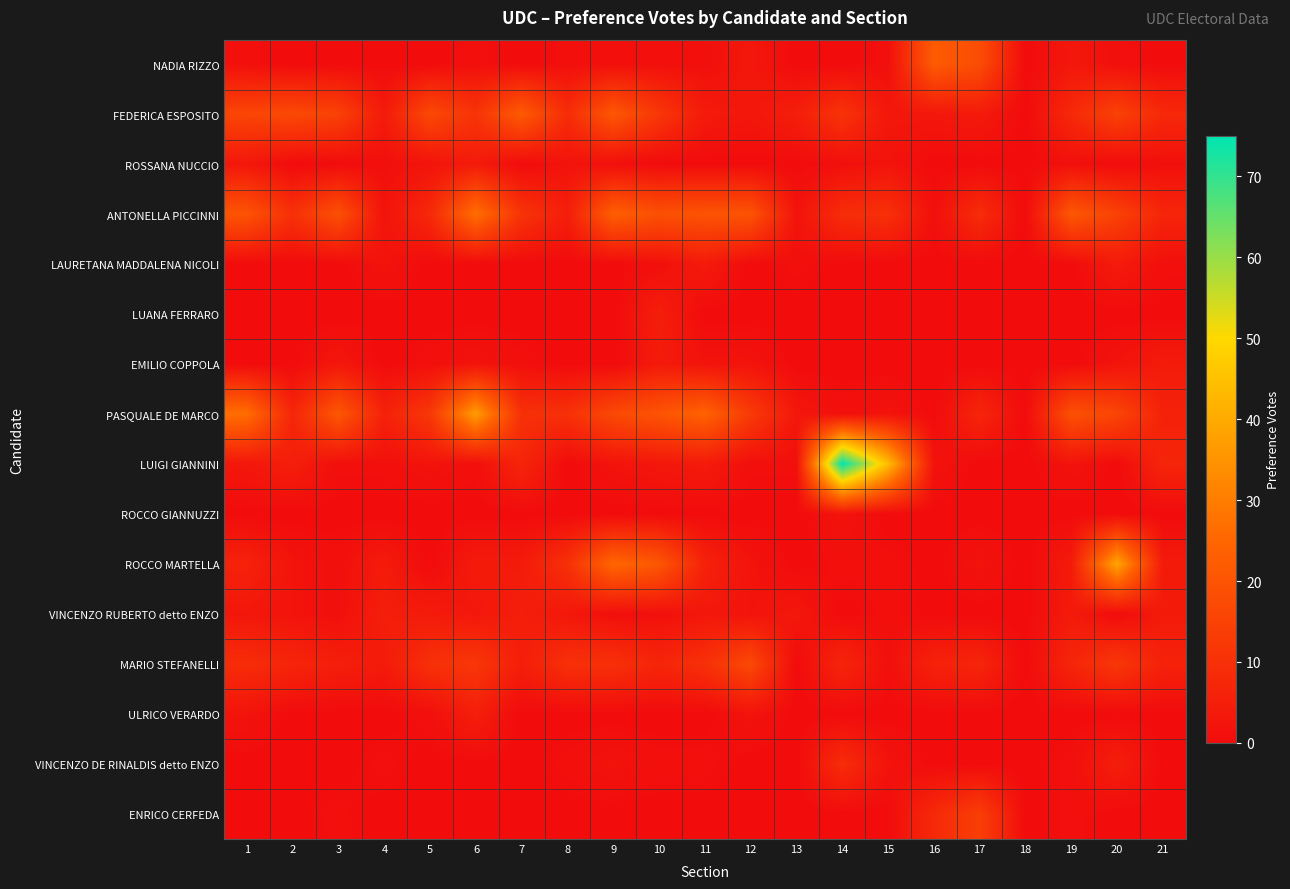

Reading left to right, extract all data points from this chart.

NADIA RIZZO: 1=1	2=0	3=0	4=0	5=0	6=1	7=0	8=1	9=1	10=1	11=1	12=3	13=0	14=0	15=1	16=22	17=18	18=0	19=3	20=1	21=0
FEDERICA ESPOSITO: 1=16	2=17	3=15	4=4	5=17	6=11	7=22	8=9	9=21	10=12	11=4	12=3	13=5	14=11	15=3	16=3	17=4	18=0	19=8	20=15	21=8
ROSSANA NUCCIO: 1=3	2=0	3=0	4=1	5=2	6=4	7=0	8=2	9=1	10=0	11=0	12=0	13=0	14=1	15=2	16=0	17=0	18=0	19=1	20=0	21=1
ANTONELLA PICCINNI: 1=20	2=10	3=19	4=2	5=8	6=27	7=11	8=5	9=23	10=19	11=20	12=20	13=2	14=9	15=10	16=1	17=9	18=0	19=21	20=15	21=7
LAURETANA MADDALENA NICOLI: 1=0	2=0	3=0	4=2	5=0	6=0	7=0	8=0	9=0	10=1	11=4	12=0	13=1	14=0	15=0	16=0	17=0	18=0	19=0	20=4	21=1
LUANA FERRARO: 1=0	2=0	3=0	4=0	5=0	6=0	7=0	8=0	9=0	10=5	11=0	12=0	13=0	14=0	15=0	16=0	17=0	18=0	19=0	20=0	21=0
EMILIO COPPOLA: 1=0	2=0	3=3	4=0	5=1	6=2	7=1	8=0	9=0	10=4	11=2	12=2	13=0	14=0	15=0	16=0	17=0	18=0	19=0	20=2	21=4
PASQUALE DE MARCO: 1=27	2=7	3=21	4=6	5=12	6=37	7=10	8=10	9=17	10=20	11=24	12=13	13=3	14=1	15=2	16=0	17=7	18=0	19=19	20=16	21=6
LUIGI GIANNINI: 1=3	2=5	3=1	4=1	5=2	6=1	7=7	8=0	9=2	10=3	11=4	12=1	13=1	14=75	15=44	16=2	17=0	18=0	19=2	20=0	21=7
ROCCO GIANNUZZI: 1=0	2=0	3=0	4=0	5=0	6=0	7=0	8=0	9=0	10=0	11=0	12=0	13=0	14=2	15=0	16=0	17=0	18=0	19=0	20=0	21=0
ROCCO MARTELLA: 1=6	2=2	3=1	4=4	5=0	6=4	7=4	8=10	9=25	10=21	11=6	12=2	13=0	14=1	15=1	16=0	17=2	18=0	19=4	20=39	21=4
VINCENZO RUBERTO detto ENZO: 1=3	2=2	3=1	4=5	5=4	6=3	7=5	8=3	9=1	10=1	11=3	12=2	13=3	14=0	15=1	16=0	17=0	18=0	19=4	20=0	21=4
MARIO STEFANELLI: 1=9	2=7	3=5	4=4	5=10	6=12	7=5	8=10	9=10	10=7	11=10	12=17	13=0	14=7	15=1	16=6	17=7	18=0	19=7	20=12	21=6
ULRICO VERARDO: 1=2	2=0	3=0	4=0	5=1	6=5	7=0	8=0	9=0	10=0	11=0	12=2	13=0	14=0	15=0	16=0	17=0	18=0	19=0	20=0	21=0
VINCENZO DE RINALDIS detto ENZO: 1=0	2=0	3=0	4=1	5=0	6=0	7=0	8=1	9=2	10=1	11=1	12=0	13=0	14=9	15=2	16=0	17=0	18=0	19=1	20=5	21=0
ENRICO CERFEDA: 1=0	2=0	3=1	4=0	5=0	6=0	7=0	8=0	9=0	10=0	11=0	12=0	13=0	14=0	15=0	16=8	17=14	18=0	19=1	20=0	21=0